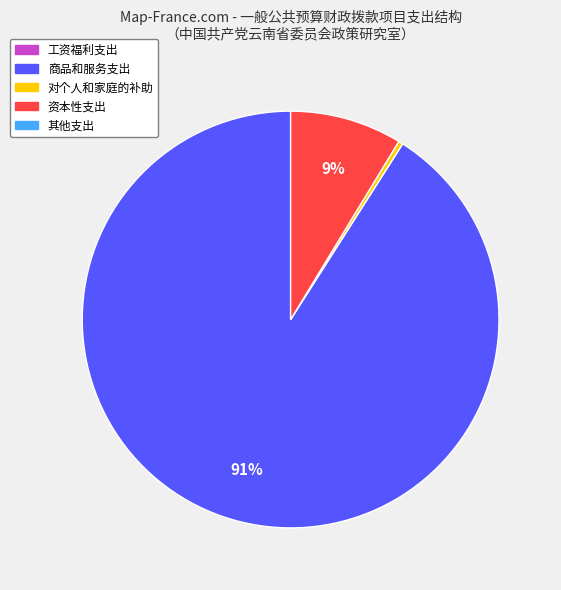

To the nearest percent, what is the average slice percentage?

33%